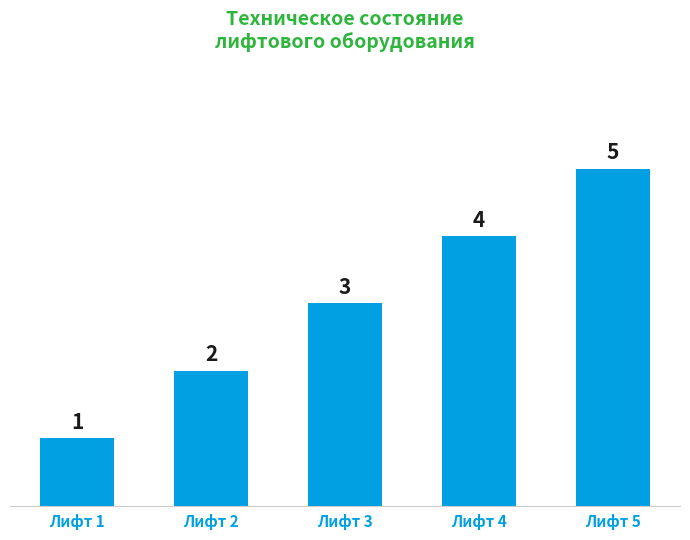

List the labels in order of value, smallest first.

Лифт 1, Лифт 2, Лифт 3, Лифт 4, Лифт 5